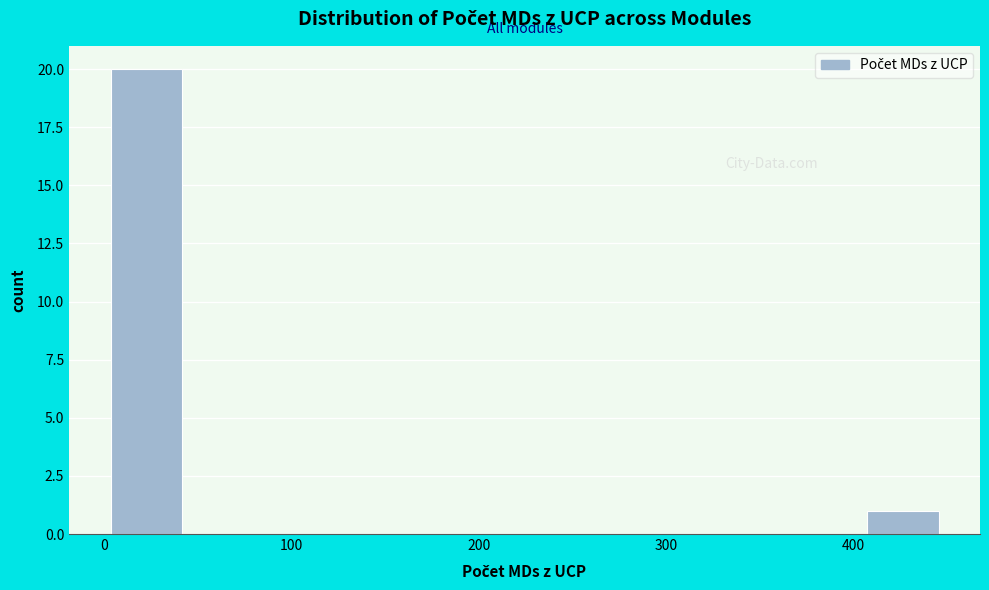

Reading left to right, transcribe this chart: for each bar, give the range it covers on the x-axis and its height. Neither the bar edges nor the heights are printed on the chart, so give them approximately, as read against the axes.

0 to 40: 20
40 to 90: 0
90 to 130: 0
130 to 180: 0
180 to 220: 0
220 to 270: 0
270 to 310: 0
310 to 360: 0
360 to 400: 0
400 to 450: 1